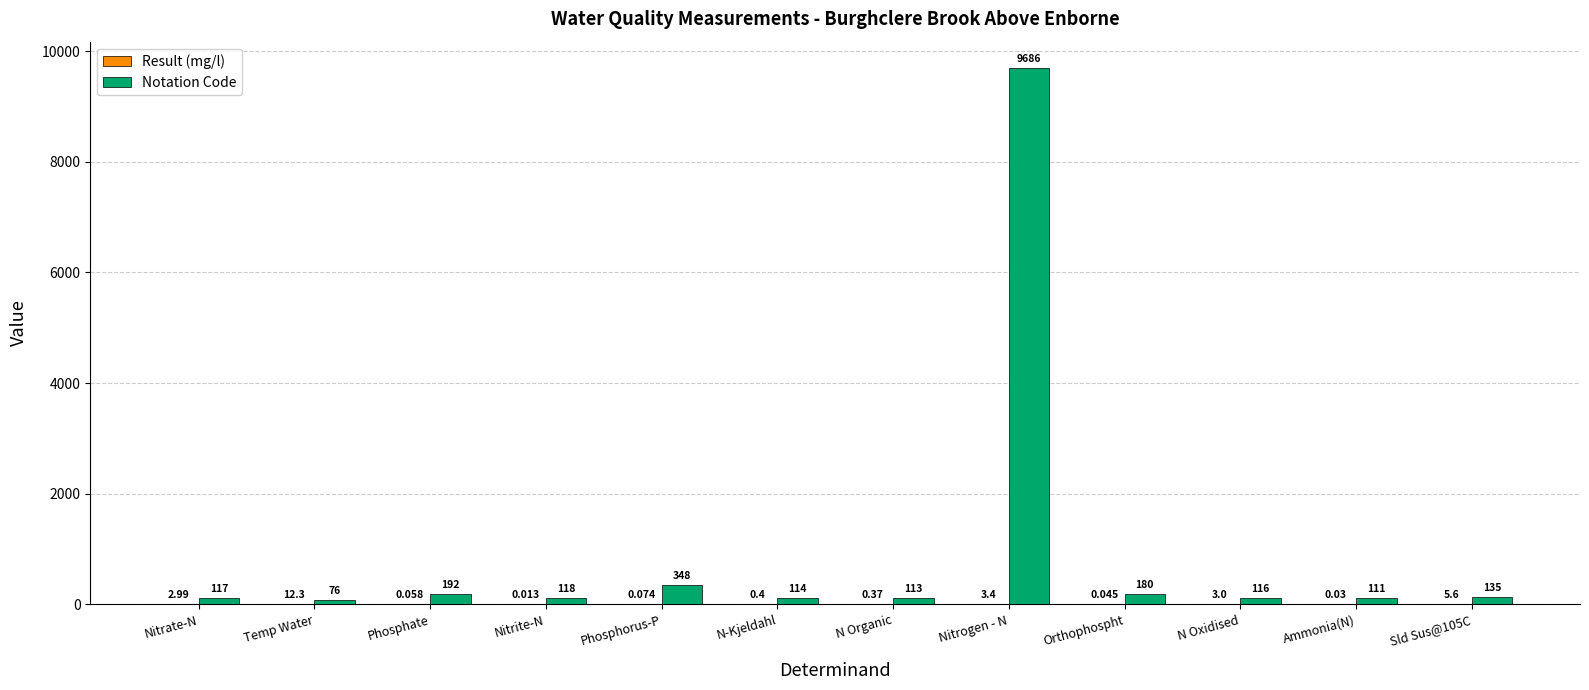

Are the bars grouped side by side (vs. stacked)?

Yes